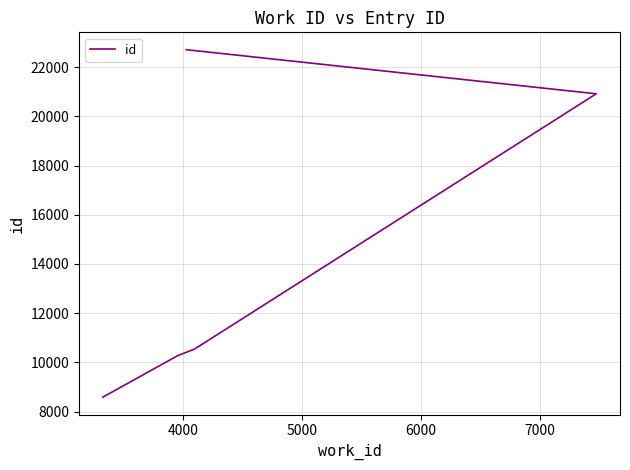

What is the average value?

14606